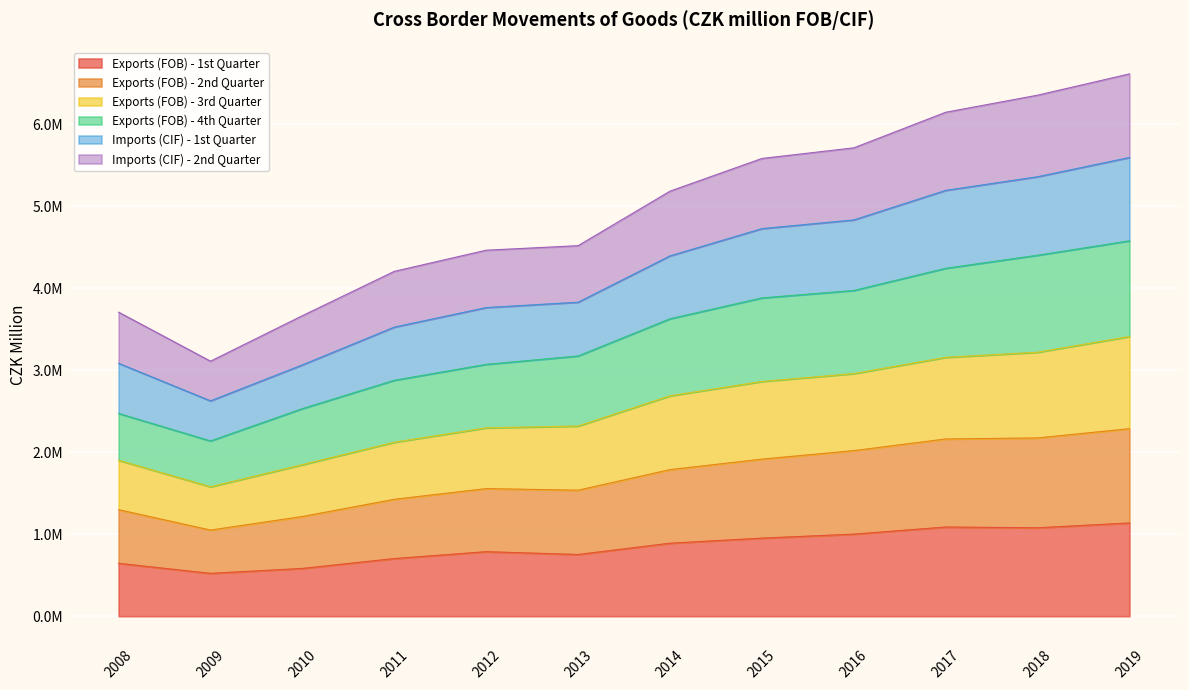

Rank the categories by Imports (CIF) - 2nd Quarter value from lowest to highest.

2009, 2010, 2008, 2011, 2012, 2013, 2014, 2015, 2016, 2017, 2018, 2019